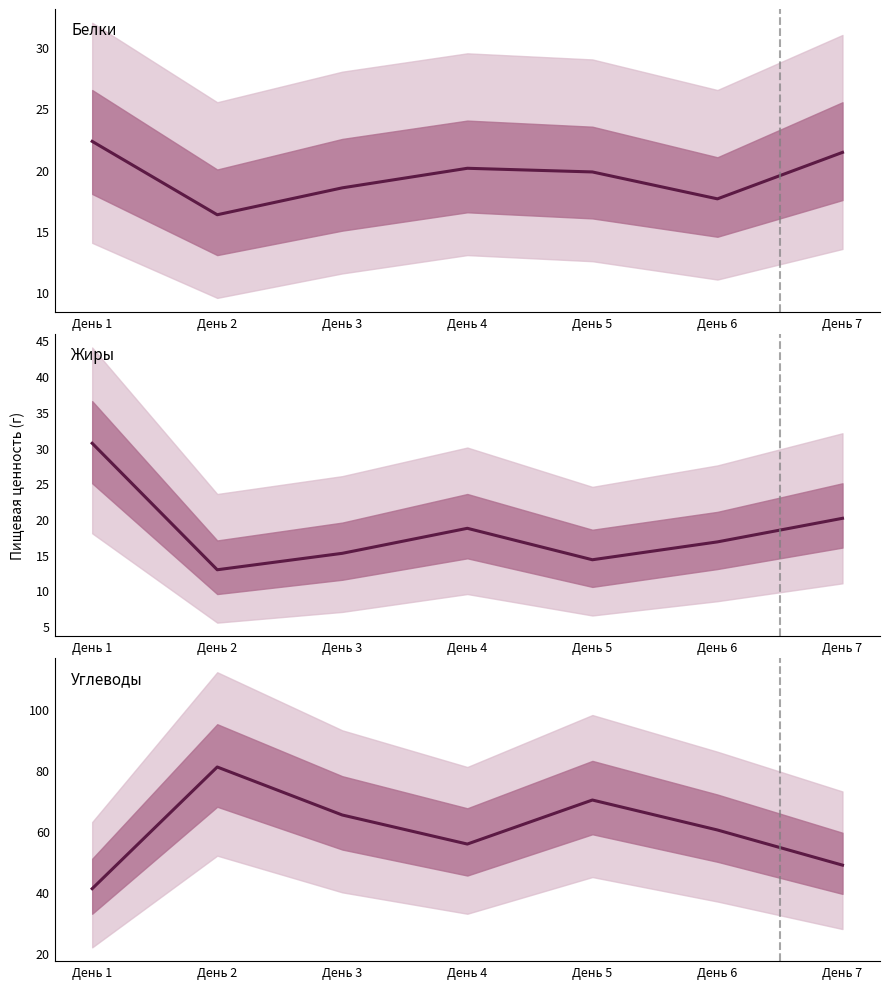

Which series has the largest range (max minus min)?

Углеводы